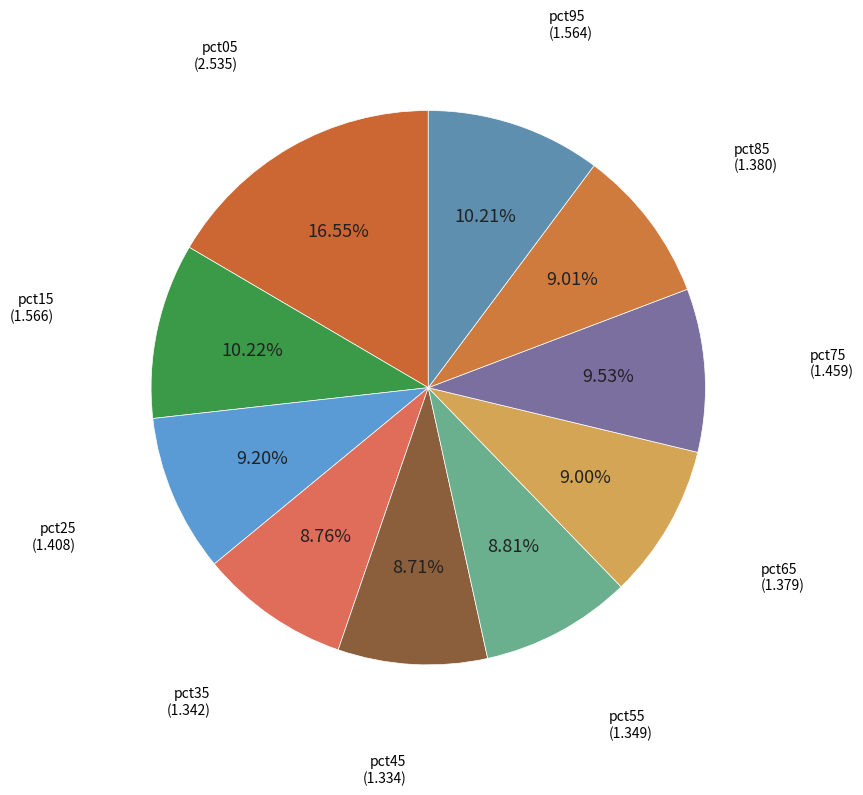

How many segments does this pie chart have?

10